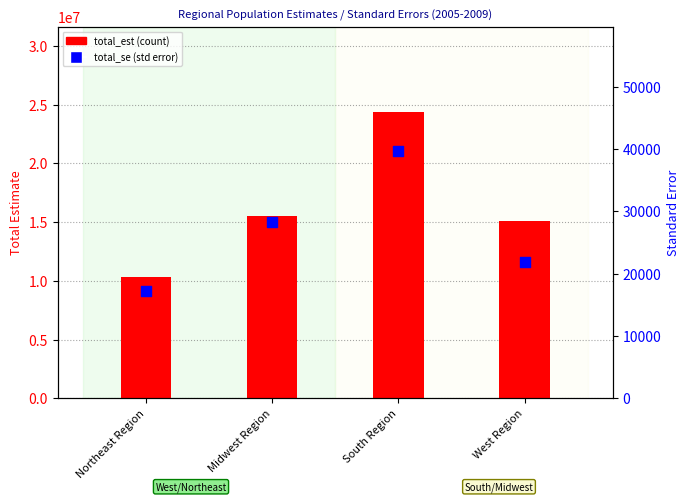

Which series reaches the maximum Y coordinate?

total_est